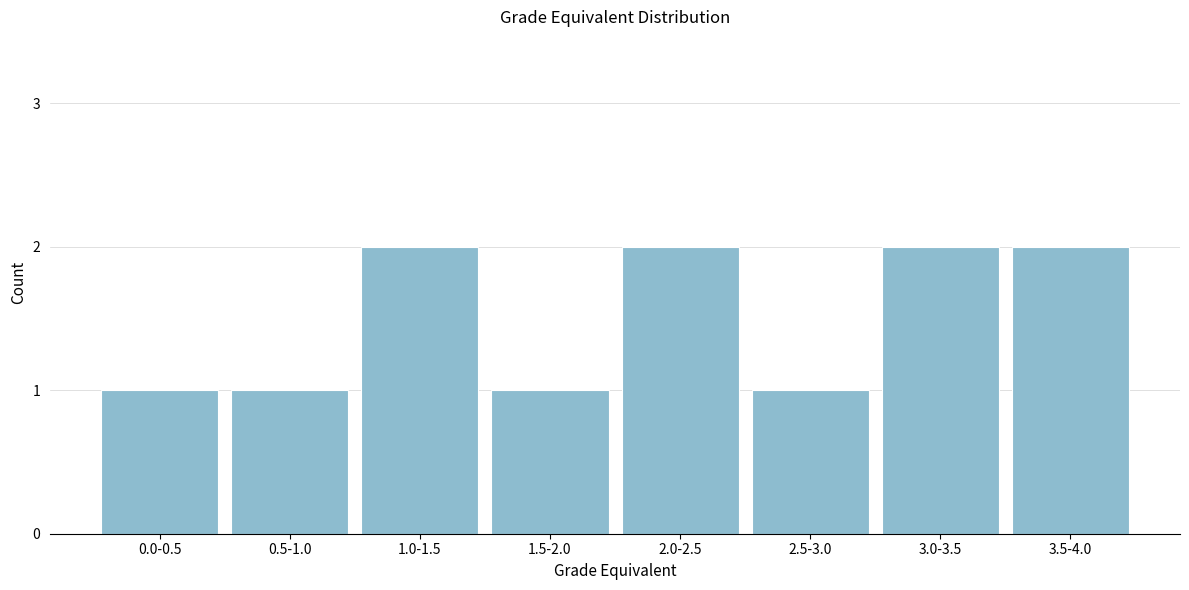

Reading left to right, transcribe all the data shown in this chart.

0.0-0.5=1	0.5-1.0=1	1.0-1.5=2	1.5-2.0=1	2.0-2.5=2	2.5-3.0=1	3.0-3.5=2	3.5-4.0=2